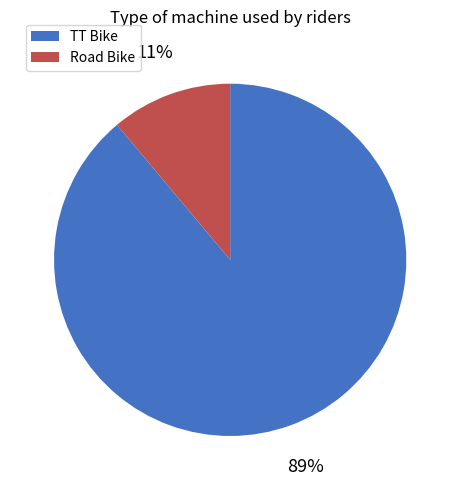

Rank the categories by value from highest to lowest.

TT Bike, Road Bike